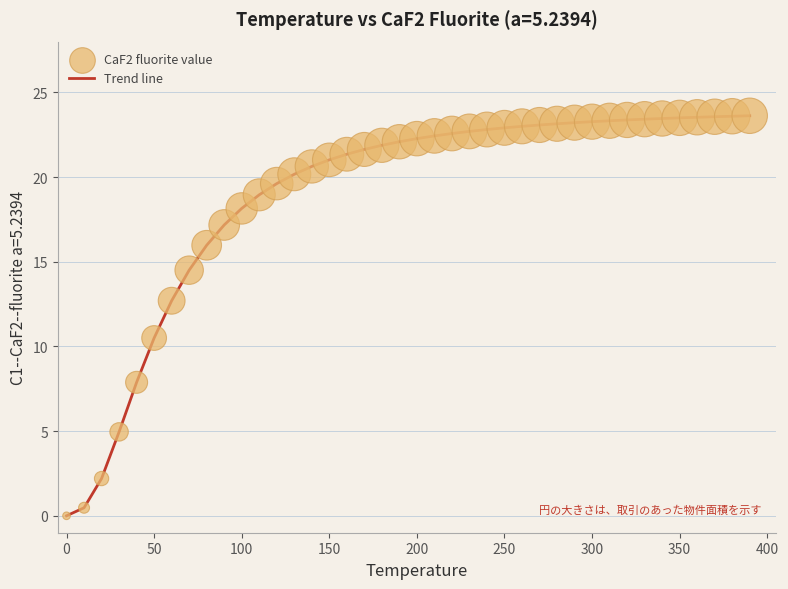

What is the greatest value displayed?

23.6